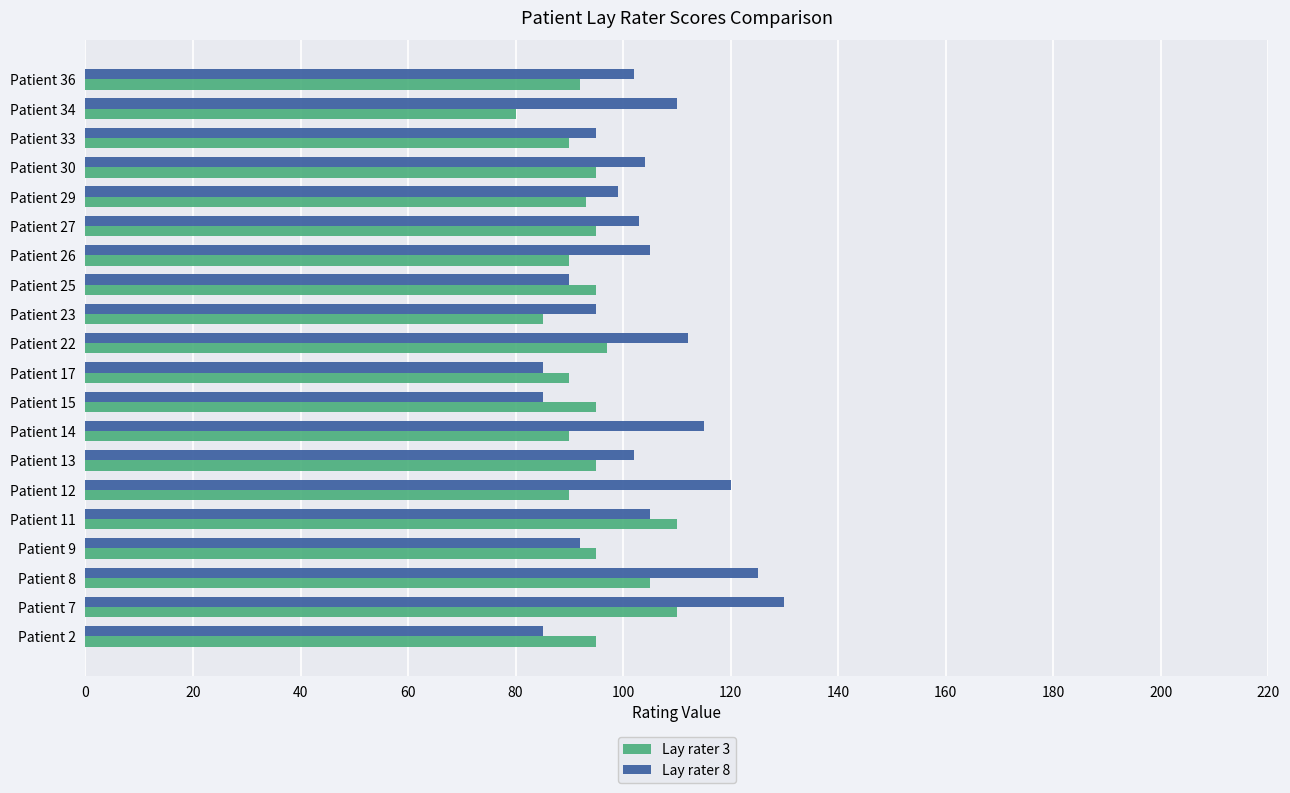

What is the average value of the Lay rater 3 series?

94